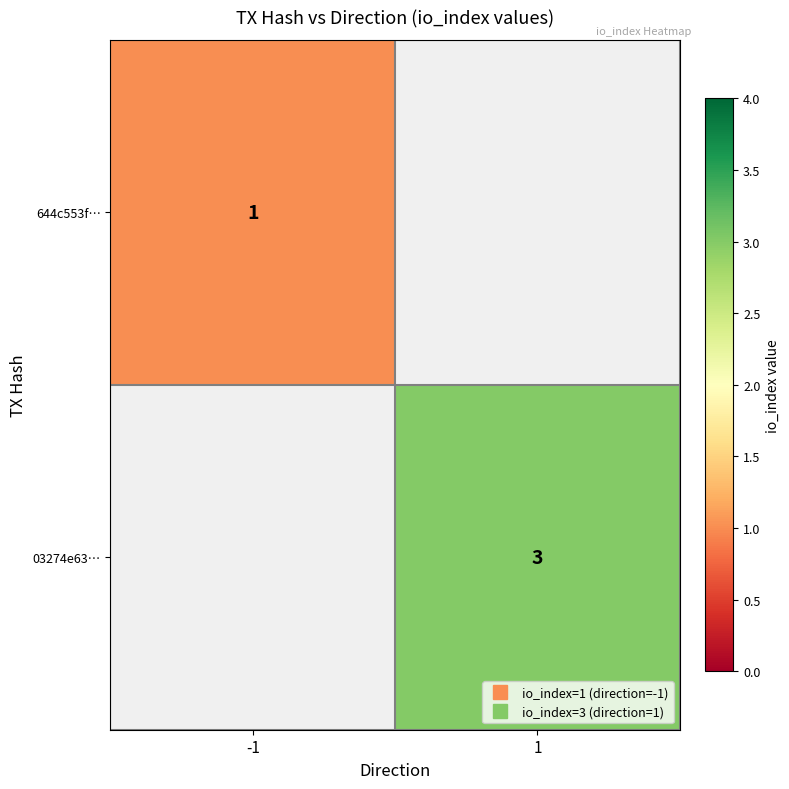

Read the 03274e63… value at 1.

3.0